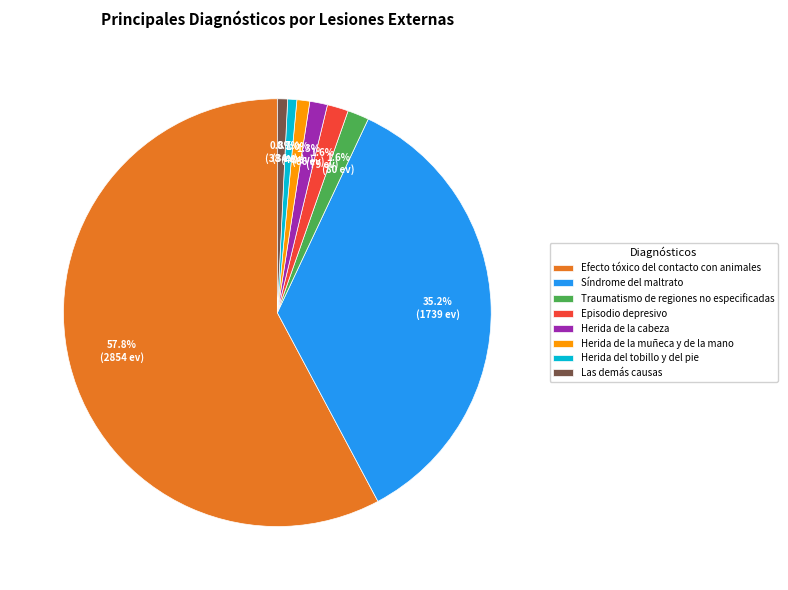

Between Episodio depresivo and Síndrome del maltrato, which is larger?

Síndrome del maltrato